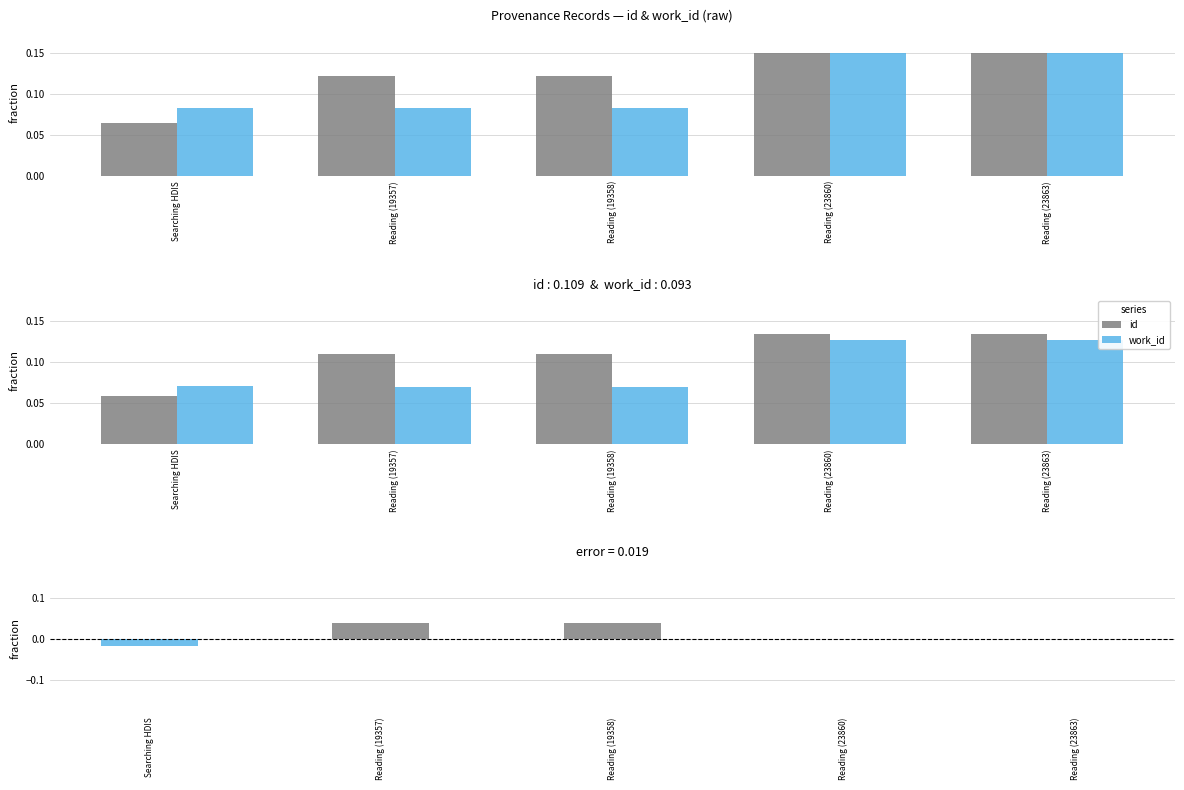

Reading left to right, extract all data points from this chart.

id: 0.1	0.1	0.1	0.1	0.1
work_id: 0.1	0.1	0.1	0.1	0.1
id − work_id (pos): 0.0	0.0	0.0	0.0	0.0
id − work_id (neg): -0.0	0.0	0.0	-0.0	0.0